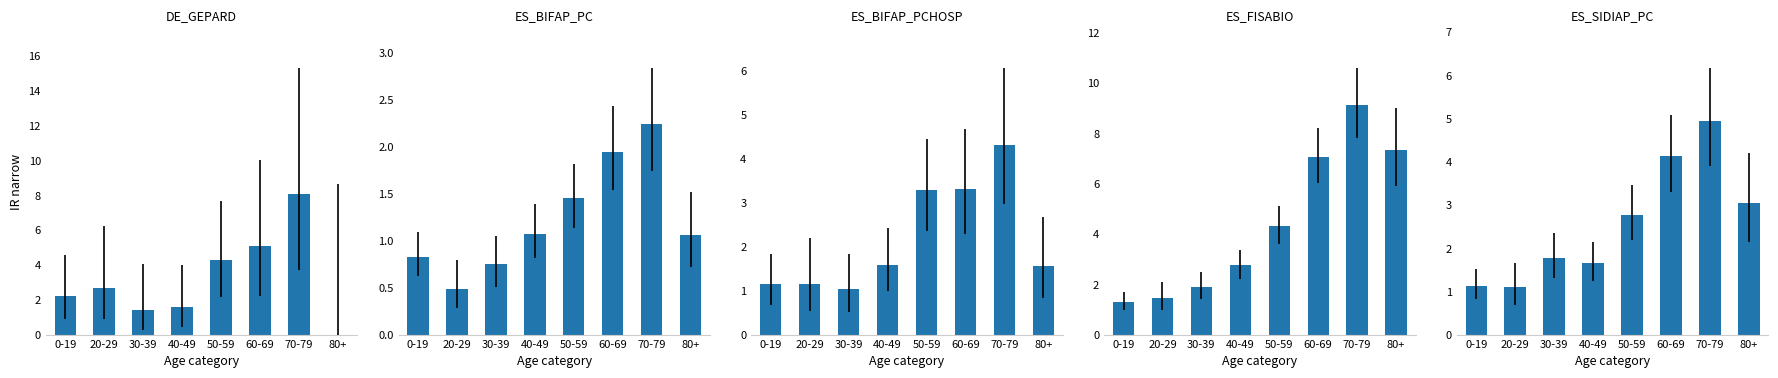

How many groups of bars are there?

8